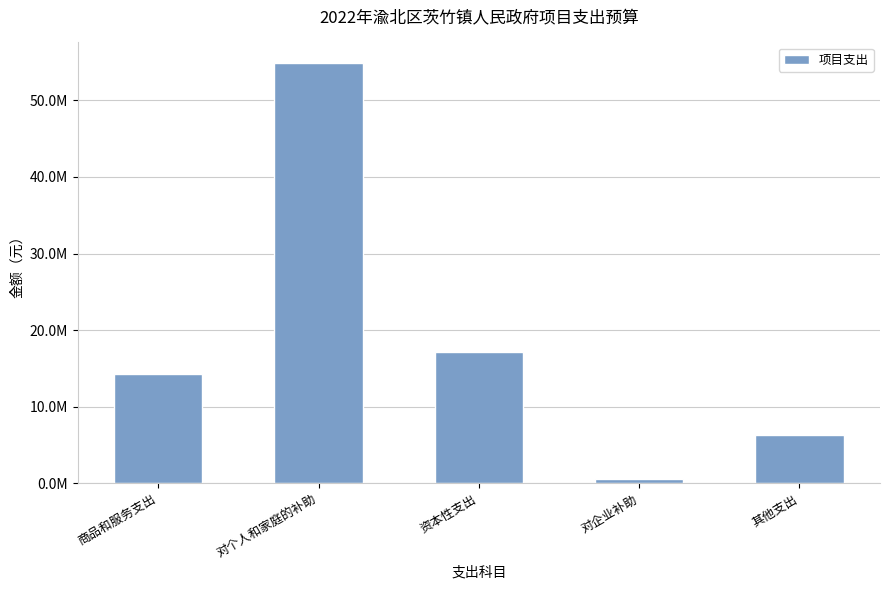

List the labels in order of value, smallest first.

对企业补助, 其他支出, 商品和服务支出, 资本性支出, 对个人和家庭的补助